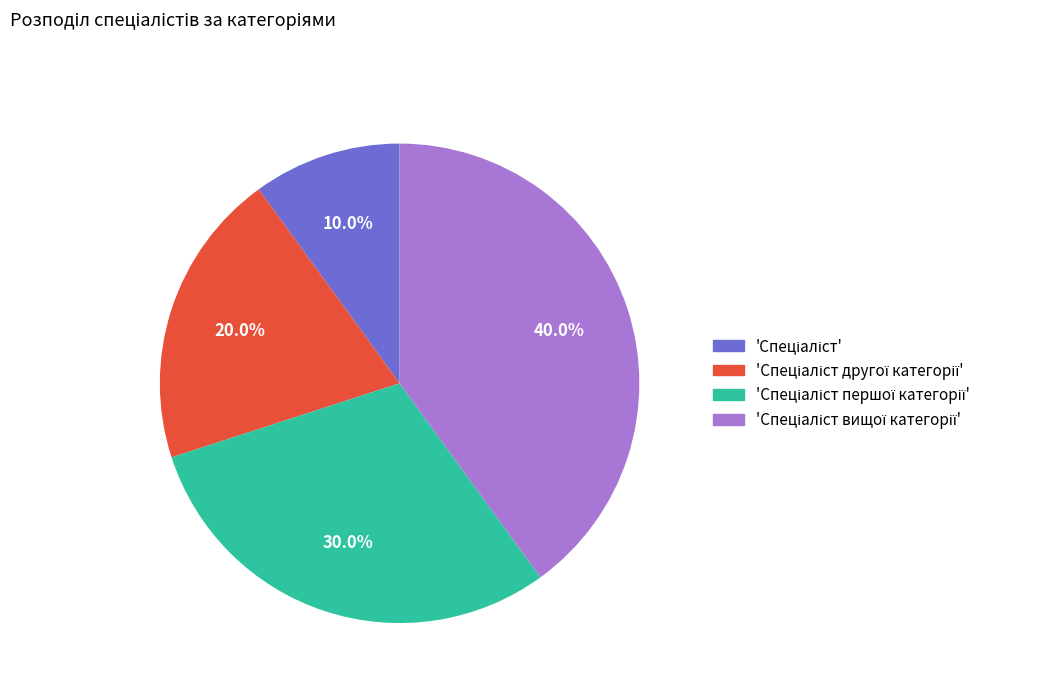

Is there a majority slice in this chart?

No